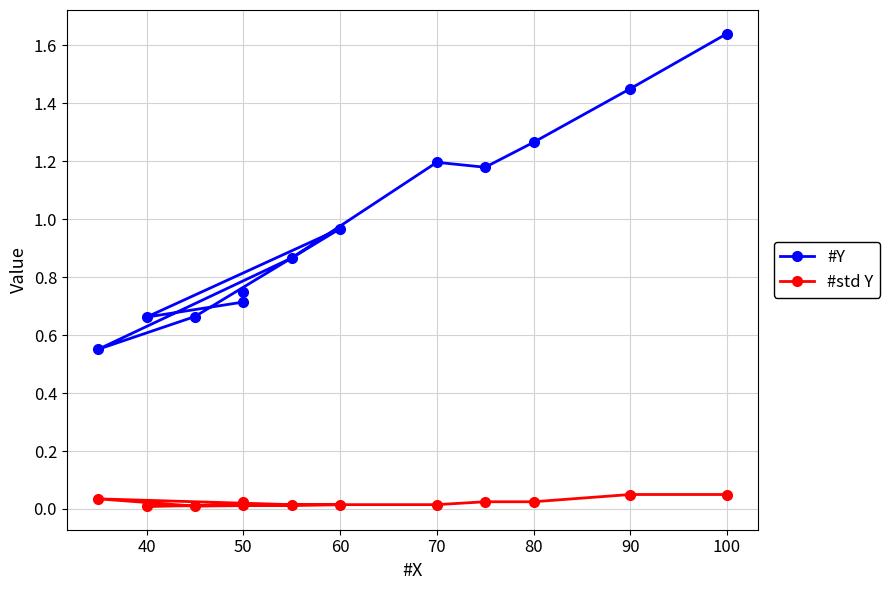

What are all the series names shown in the legend?

#Y, #std Y